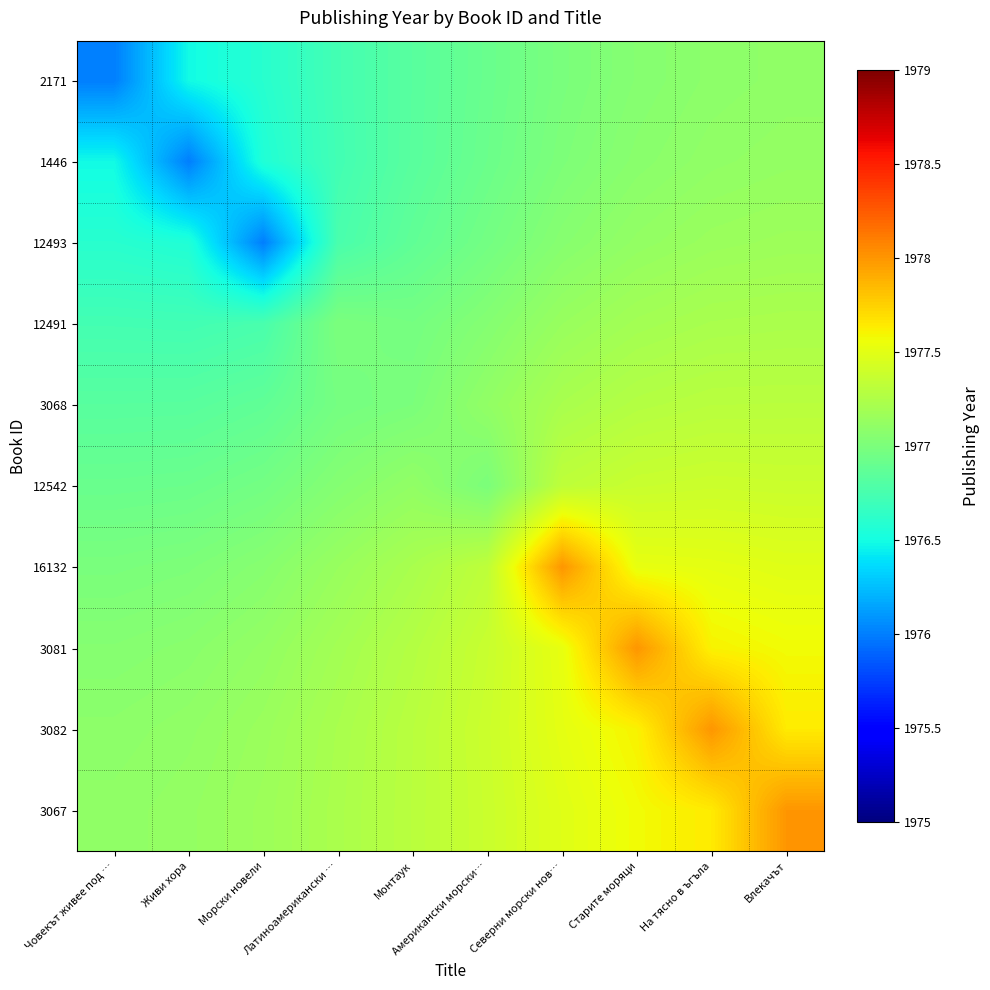

Rank the series by their maximum value, from lowest to highest.

2171, 1446, 12493, 12491, 3068, 12542, 16132, 3081, 3082, 3067